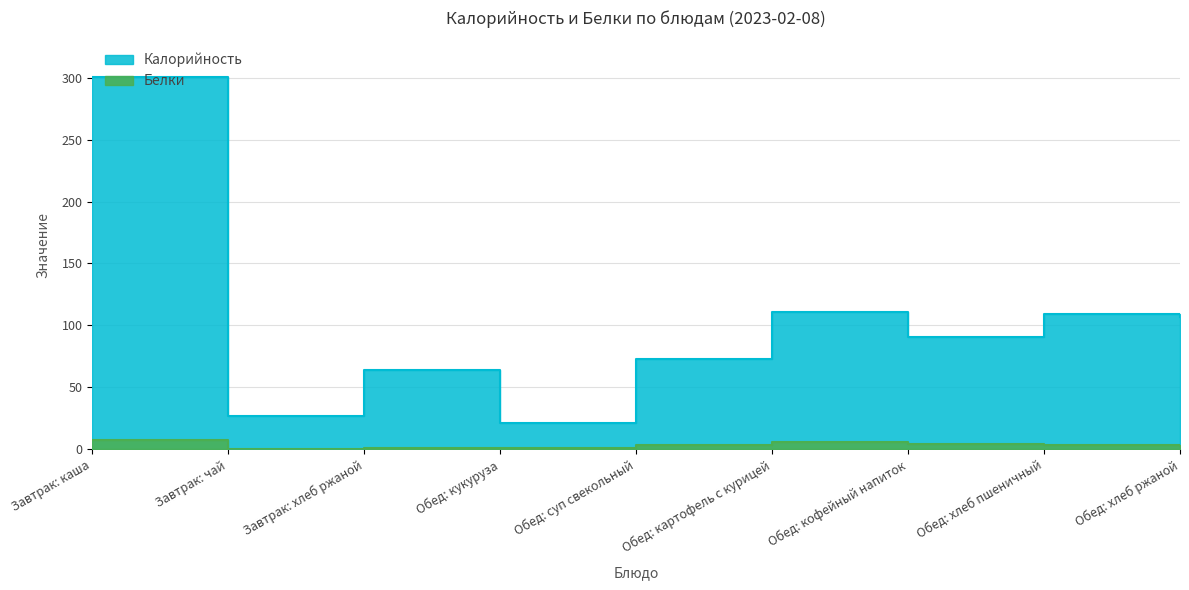

Rank the categories by Калорийность value from highest to lowest.

Завтрак: каша, Обед: картофель с курицей, Обед: хлеб пшеничный, Обед: хлеб ржаной, Обед: кофейный напиток, Обед: суп свекольный, Завтрак: хлеб ржаной, Завтрак: чай, Обед: кукуруза